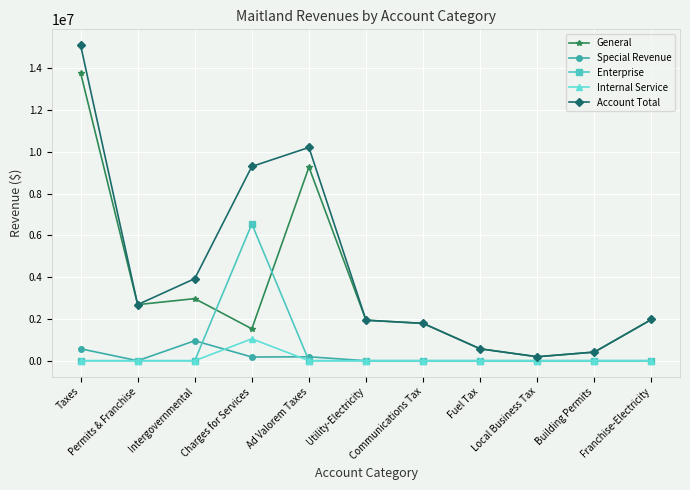

Count the number of categories in the chart.

11